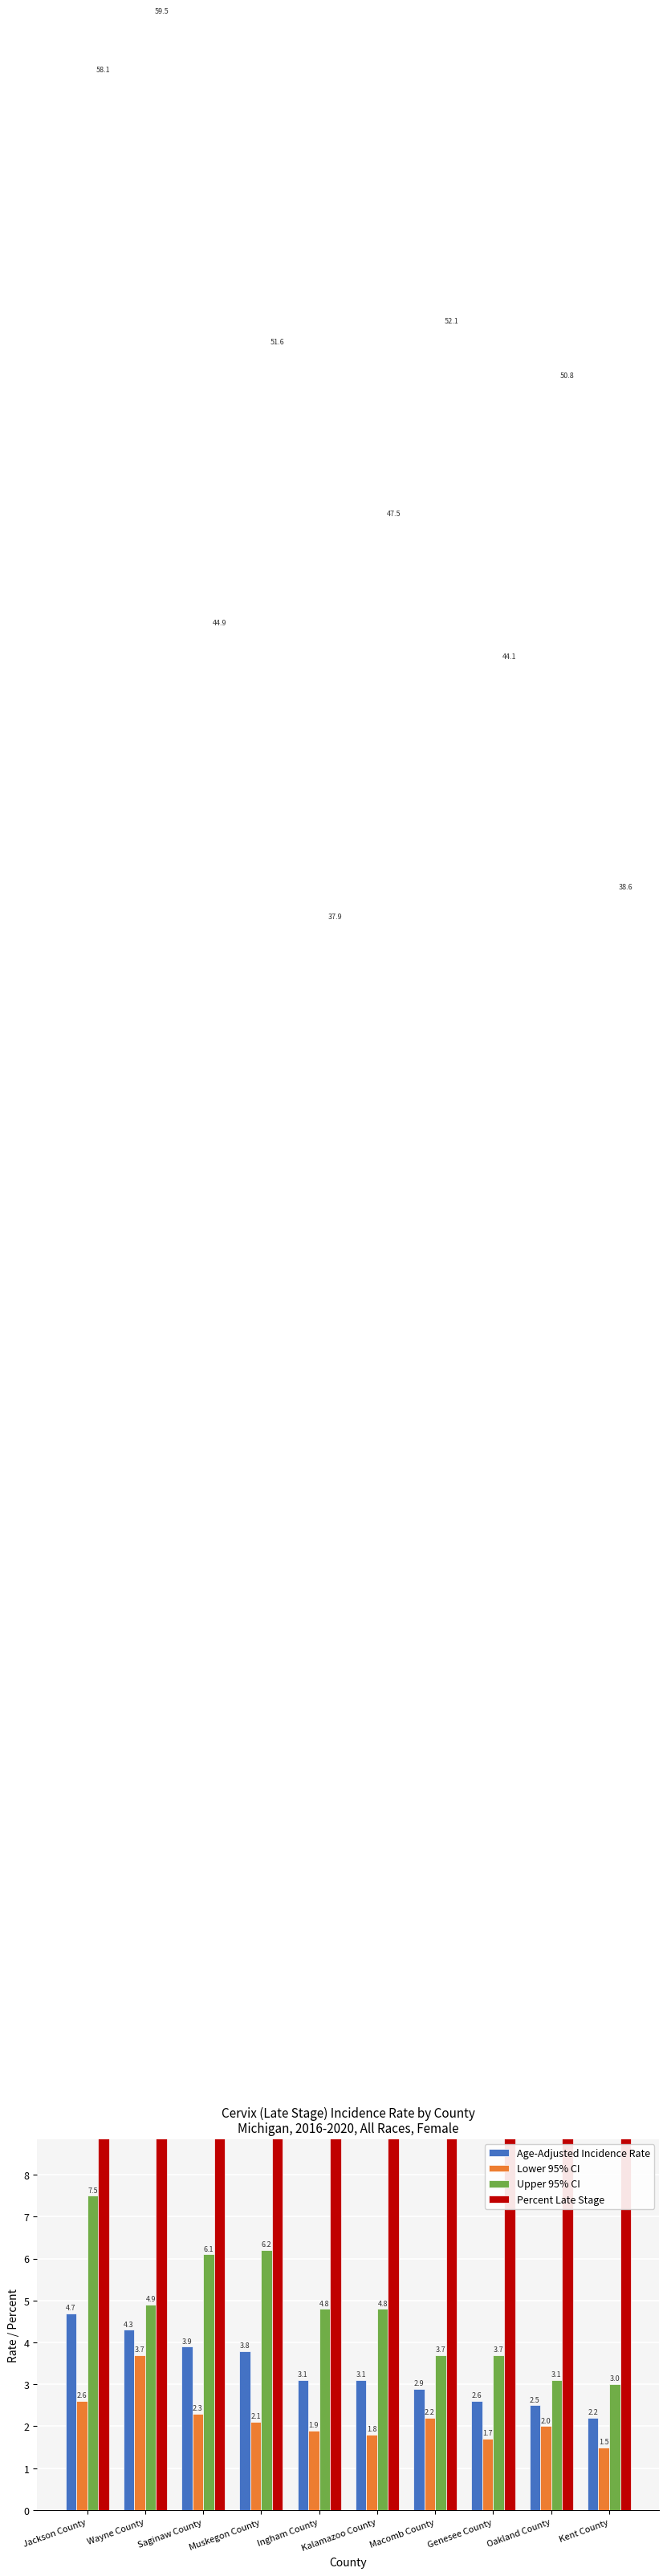

What is the lowest value of the Percent Late Stage series?

37.9